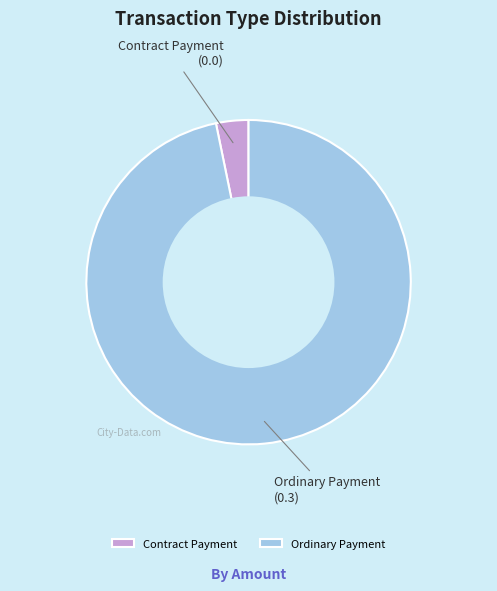

Which has a higher value, Ordinary Payment or Contract Payment?

Ordinary Payment